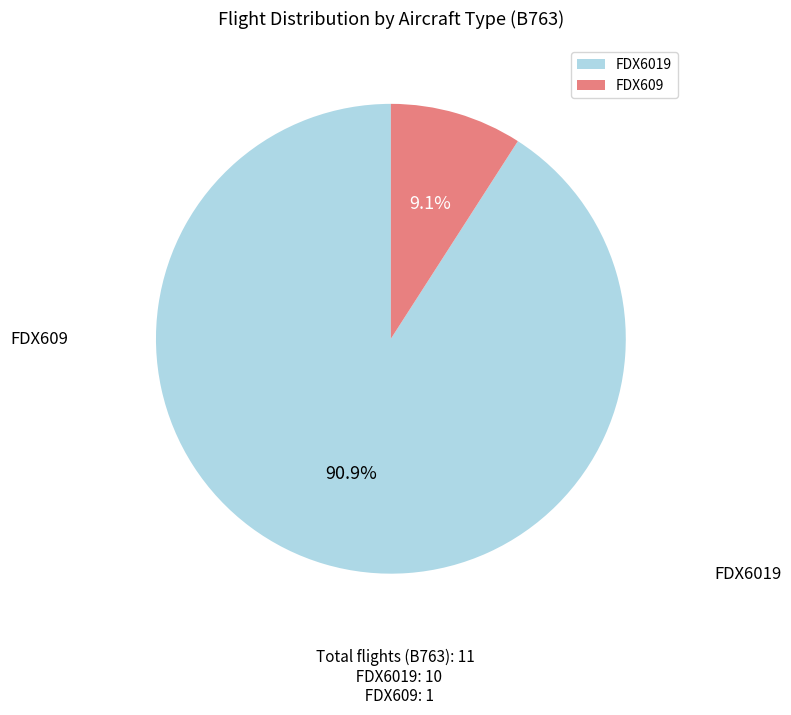

To the nearest percent, what is the average slice percentage?

50%